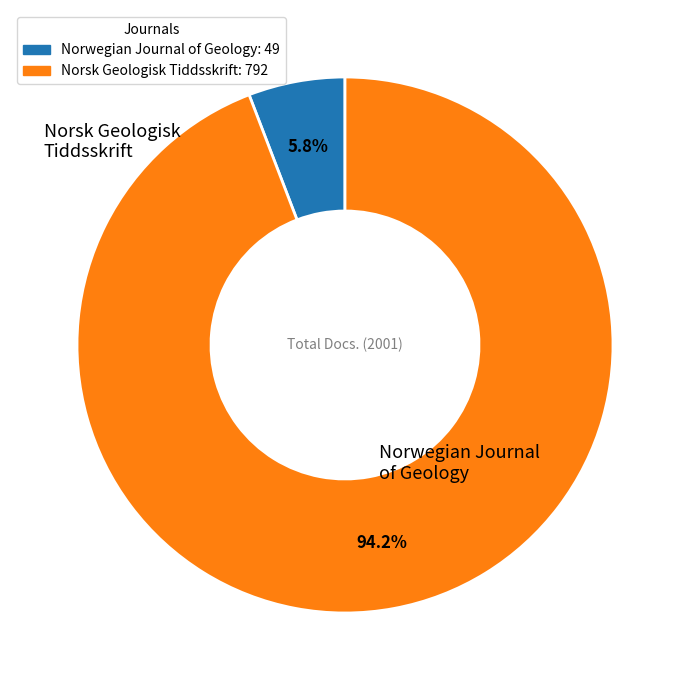

Which has a higher value, Norsk Geologisk Tiddsskrift: 792 or Norwegian Journal of Geology: 49?

Norsk Geologisk Tiddsskrift: 792